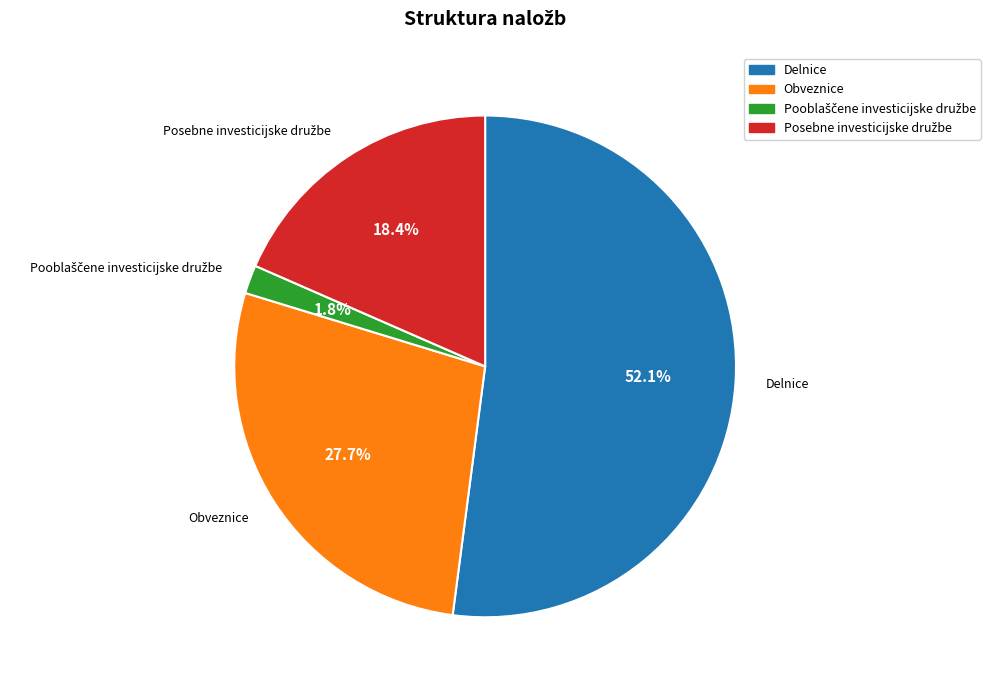

Which slice represents more than half of the pie?

Delnice